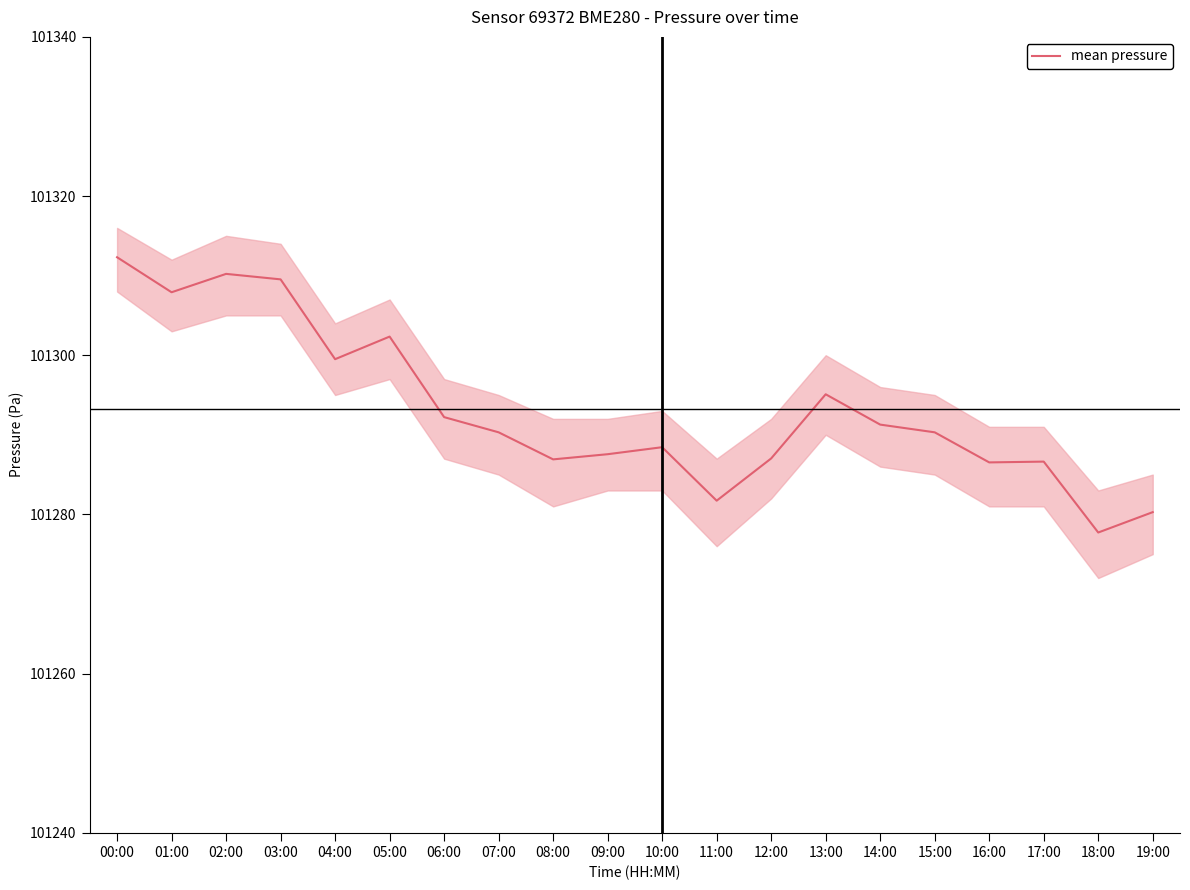

Reading left to right, transcribe all the data shown in this chart.

00:00=101312.3	01:00=101307.9	02:00=101310.2	03:00=101309.5	04:00=101299.5	05:00=101302.3	06:00=101292.2	07:00=101290.3	08:00=101286.9	09:00=101287.6	10:00=101288.4	11:00=101281.7	12:00=101287.0	13:00=101295.1	14:00=101291.3	15:00=101290.3	16:00=101286.5	17:00=101286.6	18:00=101277.7	19:00=101280.3